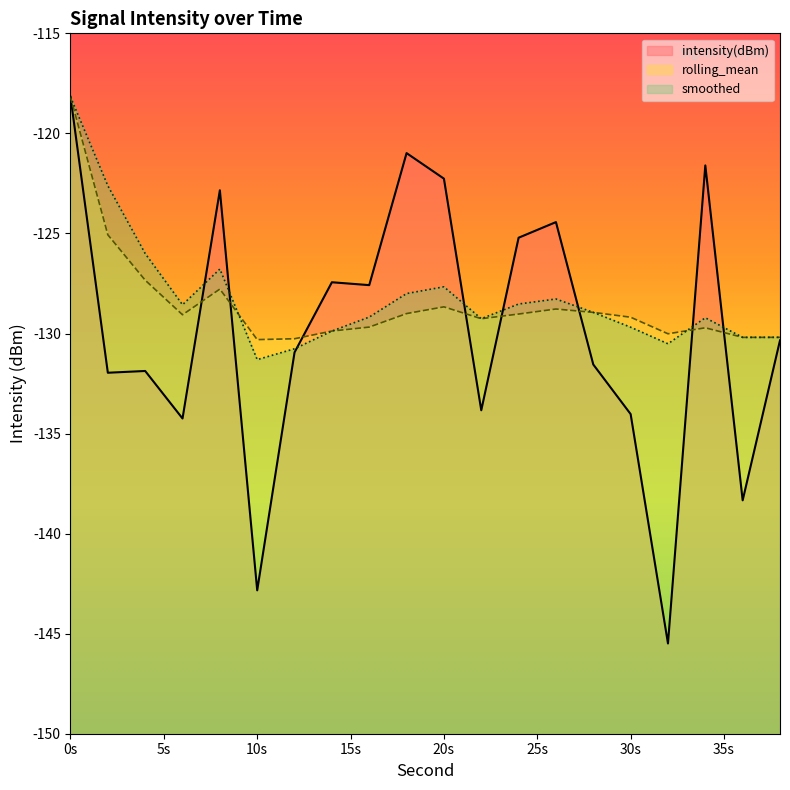

Reading left to right, transcribe all the data shown in this chart.

intensity(dBm): -118.2	-132.0	-131.9	-134.2	-122.8	-142.8	-130.9	-127.4	-127.6	-121.0	-122.3	-133.8	-125.2	-124.4	-131.5	-134.0	-145.5	-121.6	-138.3	-130.3
rolling_mean: -118.2	-125.1	-127.3	-129.1	-127.8	-130.3	-130.3	-129.9	-129.7	-129.0	-128.7	-129.3	-129.0	-128.8	-128.9	-129.2	-130.0	-129.7	-130.2	-130.2
smoothed: -118.2	-122.6	-126.0	-128.6	-126.8	-131.3	-130.8	-129.9	-129.2	-128.0	-127.7	-129.3	-128.5	-128.3	-128.9	-129.7	-130.5	-129.2	-130.2	-130.2